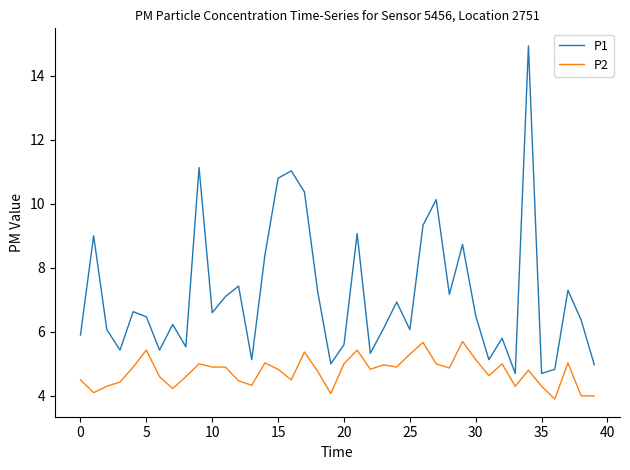

List the series in order of their peak value, lowest first.

P2, P1